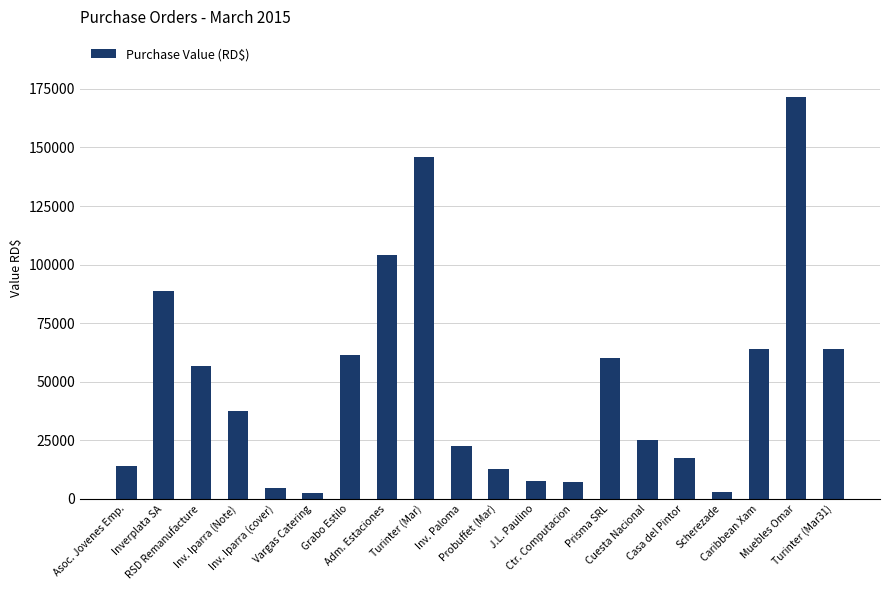

What is the value of the 9th bar from the left?

146034.0